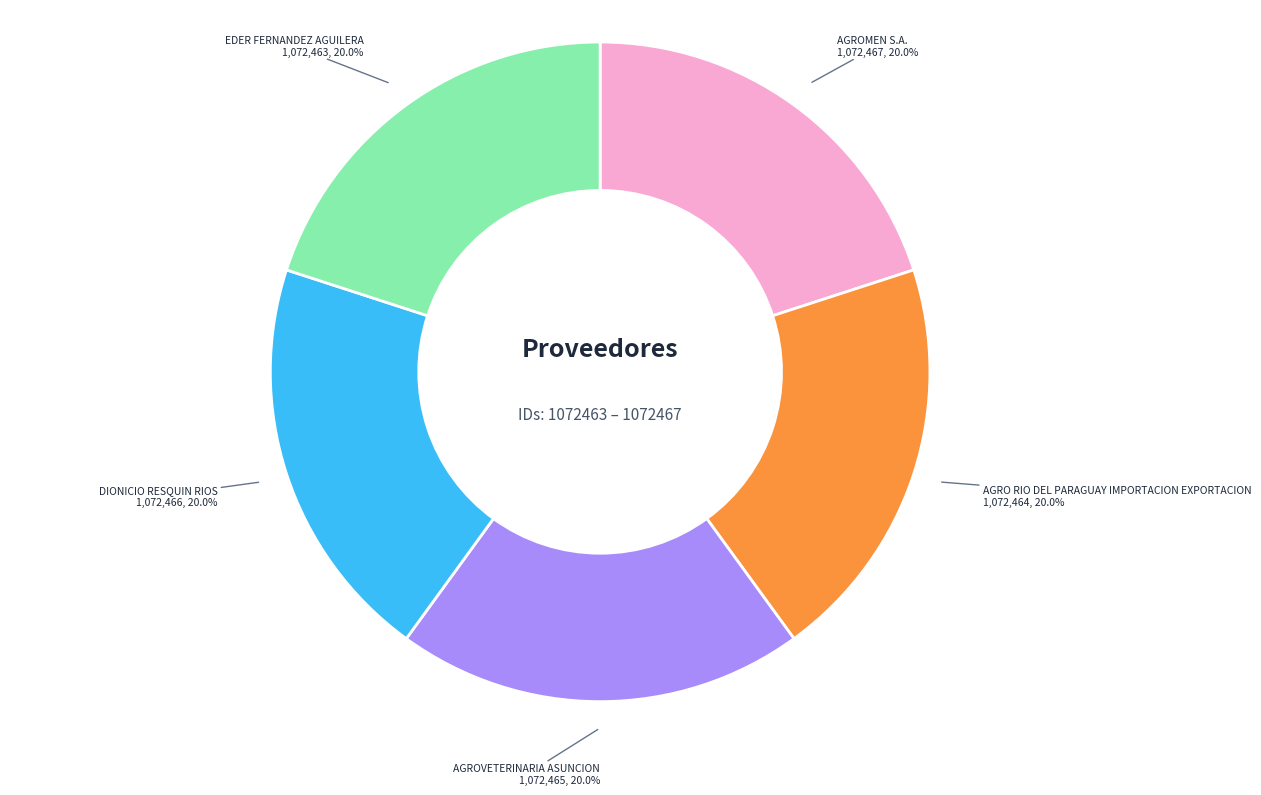

The EDER FERNANDEZ AGUILERA slice represents 20% of the pie. True or false?

True